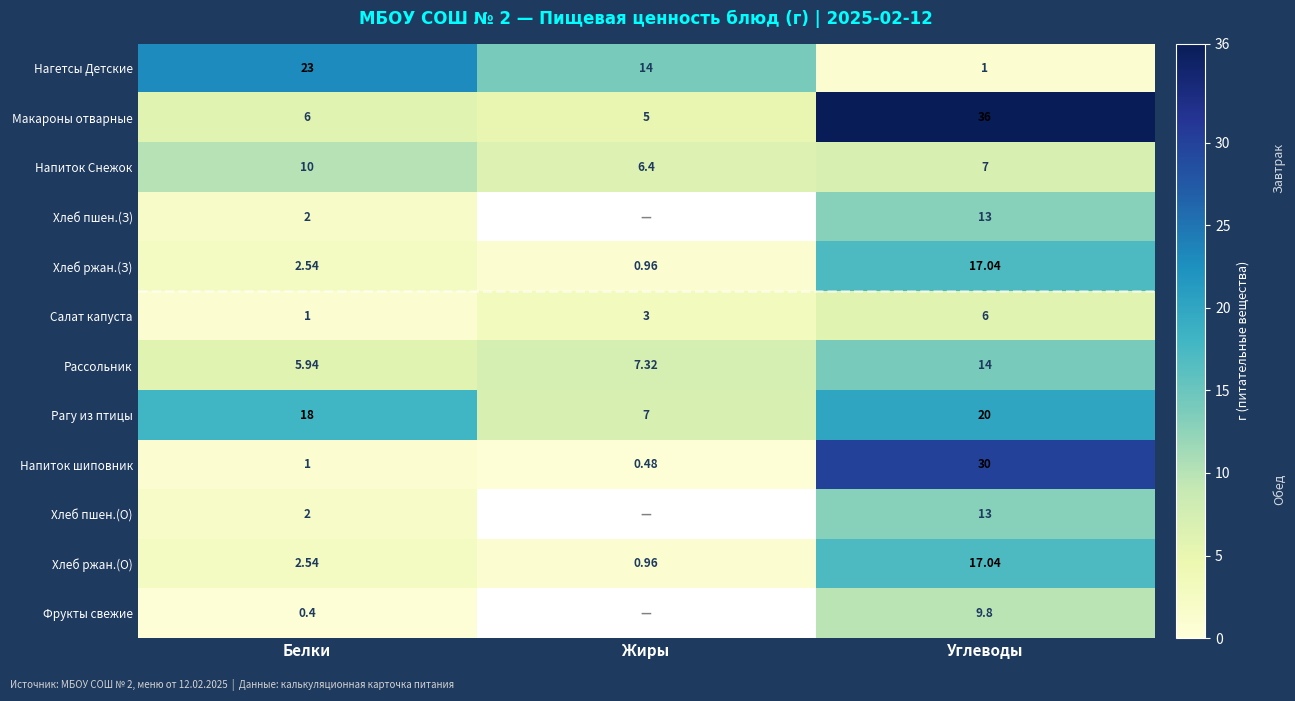

At which label does Напиток Снежок reach its peak?

Белки